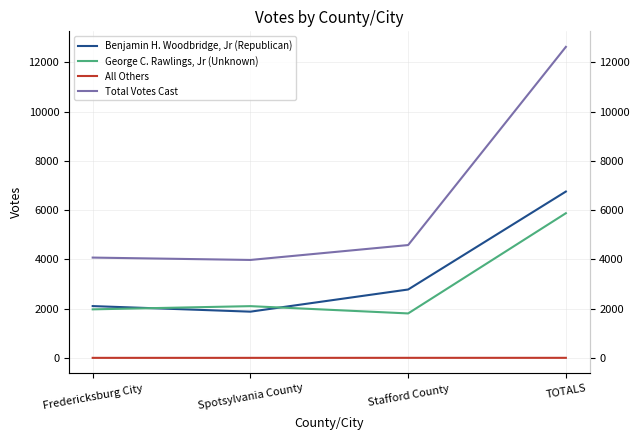

Reading left to right, list all the values displayed in this chart.

Benjamin H. Woodbridge, Jr (Republican): 2102	1876	2776	6754
George C. Rawlings, Jr (Unknown): 1970	2100	1804	5874
All Others: 0	0	1	1
Total Votes Cast: 4072	3976	4581	12629